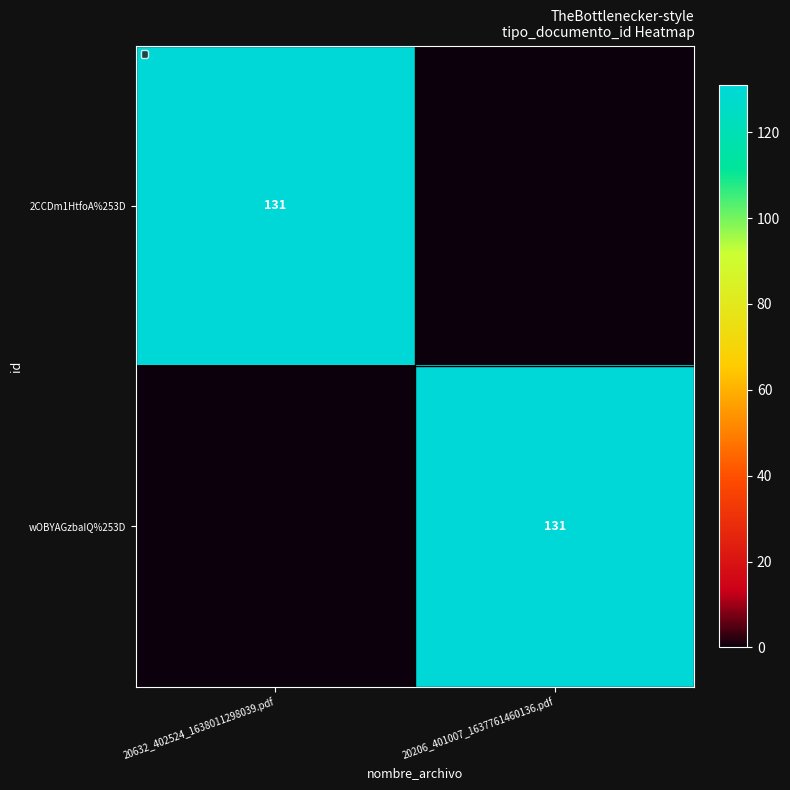

The value of wOBYAGzbaIQ%253D at 20206_401007_1637761460136.pdf is 131. True or false?

True